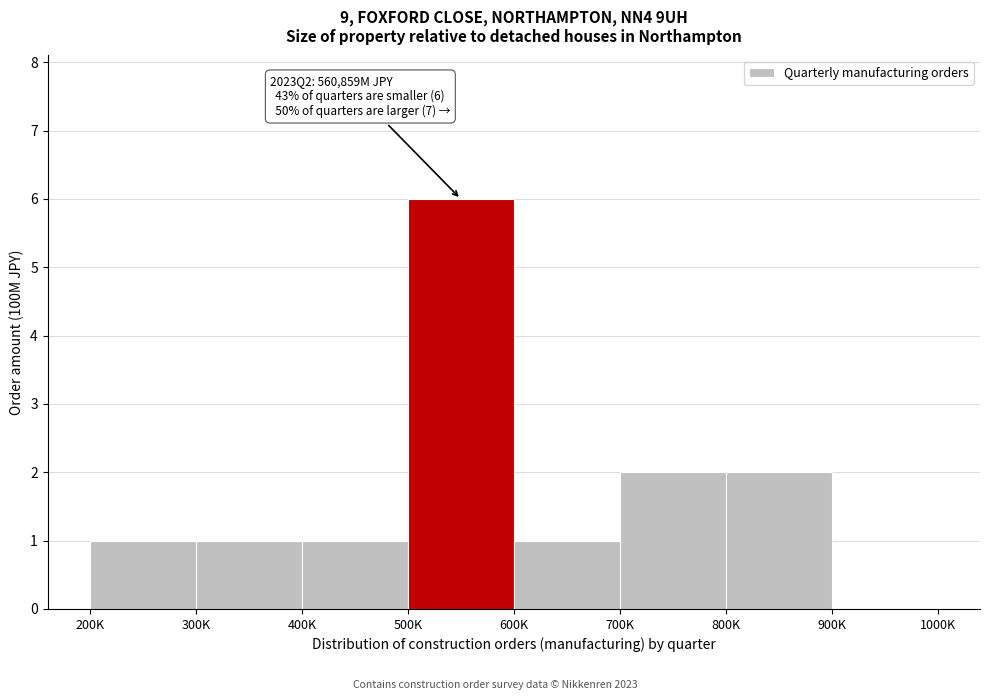

Reading left to right, transcribe all the data shown in this chart.

200K=1	300K=1	400K=1	500K=6	600K=1	700K=2	800K=2	900K=0